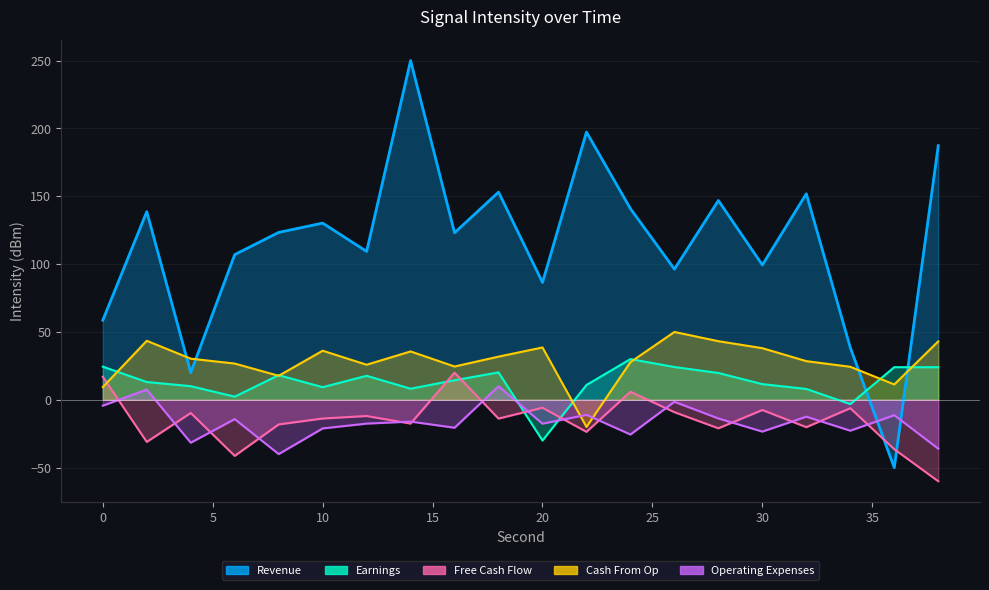

What is the total value across all series at 16?

161.5